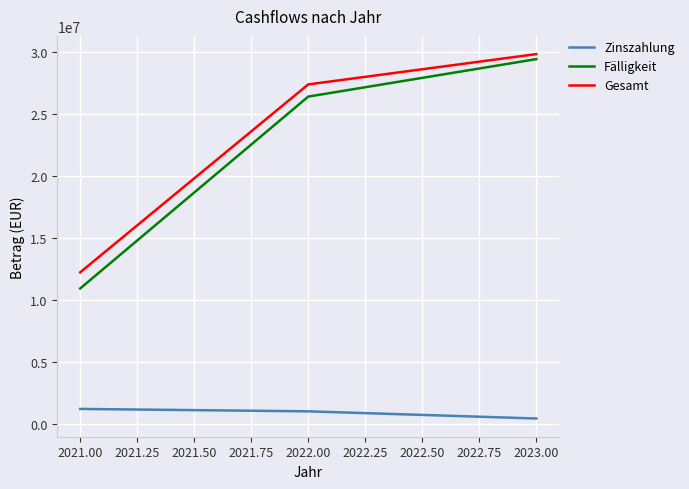

At which label is Zinszahlung closest to 792035?

2022.00